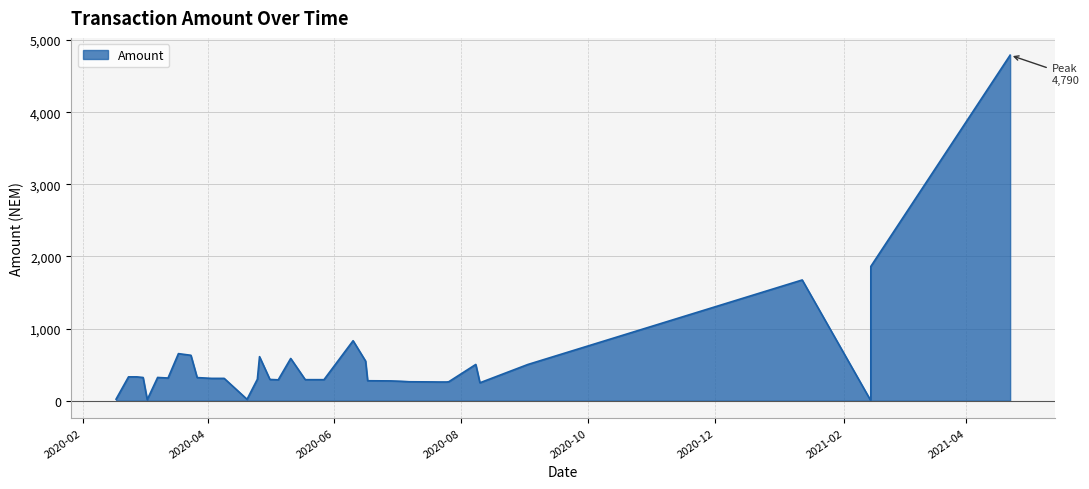

How many values exceed 310?

19